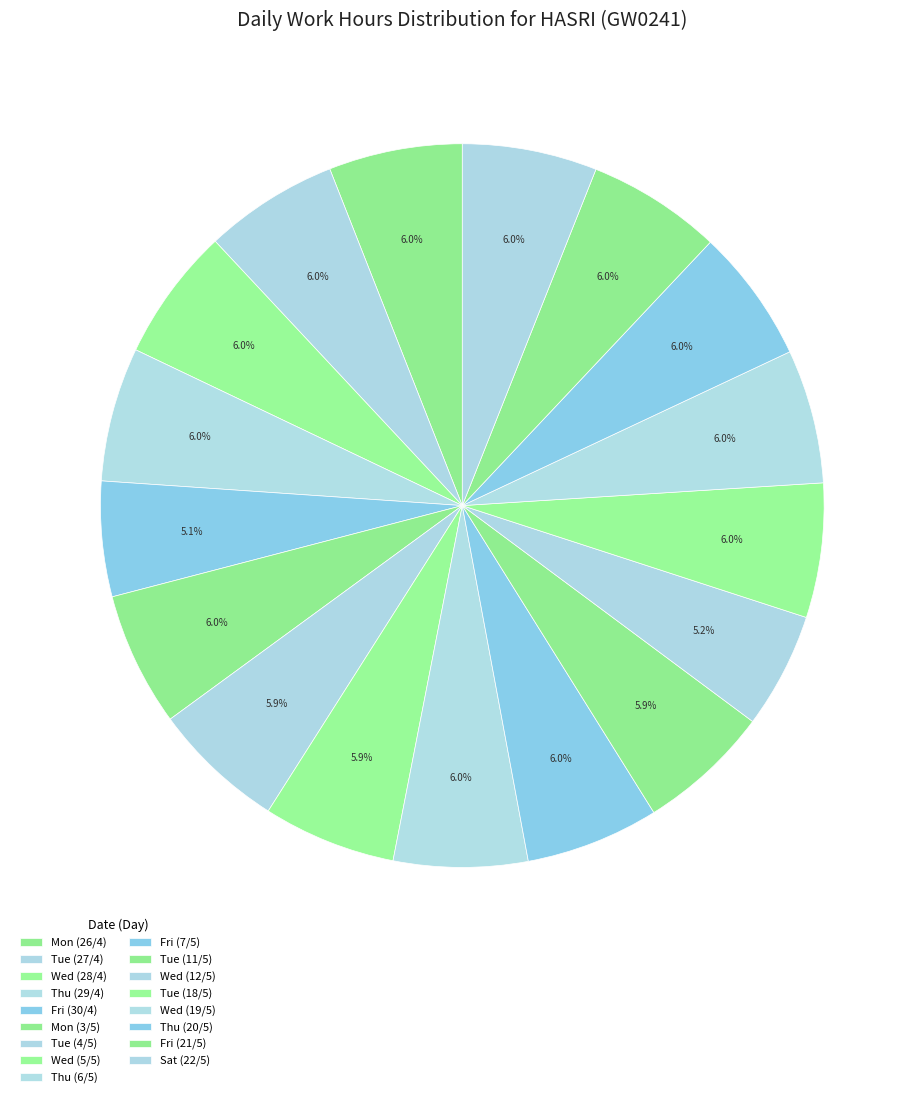

How many segments does this pie chart have?

17